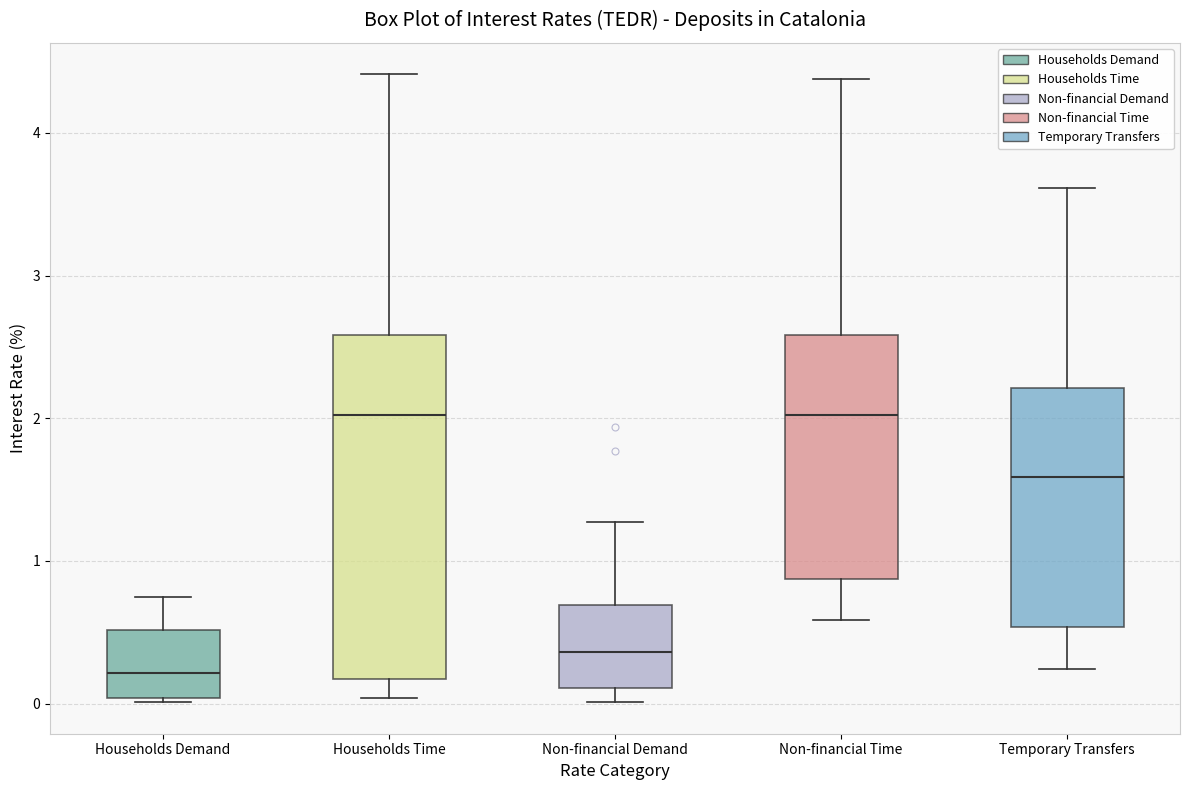

Reading left to right, transcribe this box plot: for each box, give where its median line is, the range the box spans, and where its two whiskers end, as read against the y-axis. The values are not printed on the chart, so give them approximately, as read against the axis.

Households Demand: median 0.2, box 0.0 to 0.5, whiskers 0.0 to 0.8
Households Time: median 2.0, box 0.2 to 2.6, whiskers 0.0 to 4.4
Non-financial Demand: median 0.4, box 0.1 to 0.7, whiskers 0.0 to 1.3
Non-financial Time: median 2.0, box 0.9 to 2.6, whiskers 0.6 to 4.4
Temporary Transfers: median 1.6, box 0.5 to 2.2, whiskers 0.2 to 3.6